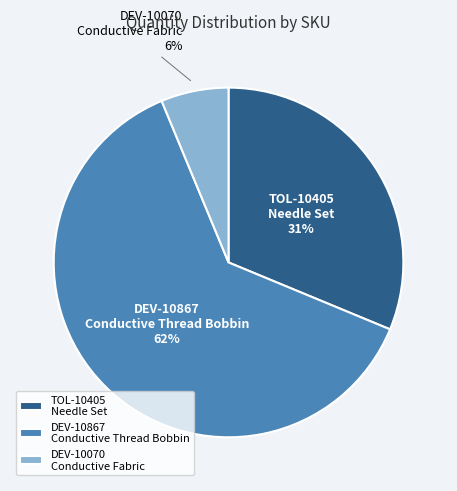

Which slice is the smallest?

DEV-10070 Conductive Fabric